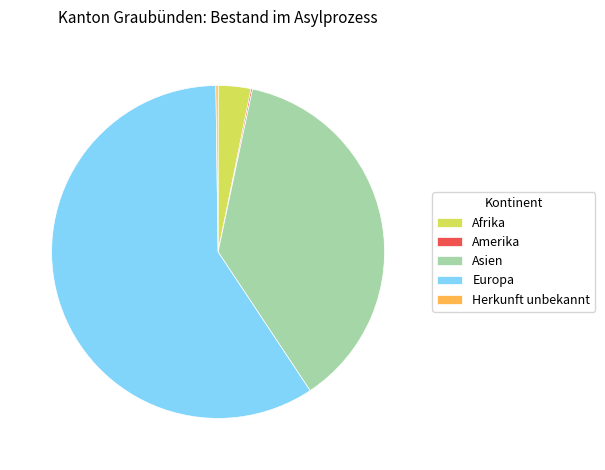

Which category accounts for the majority?

Europa